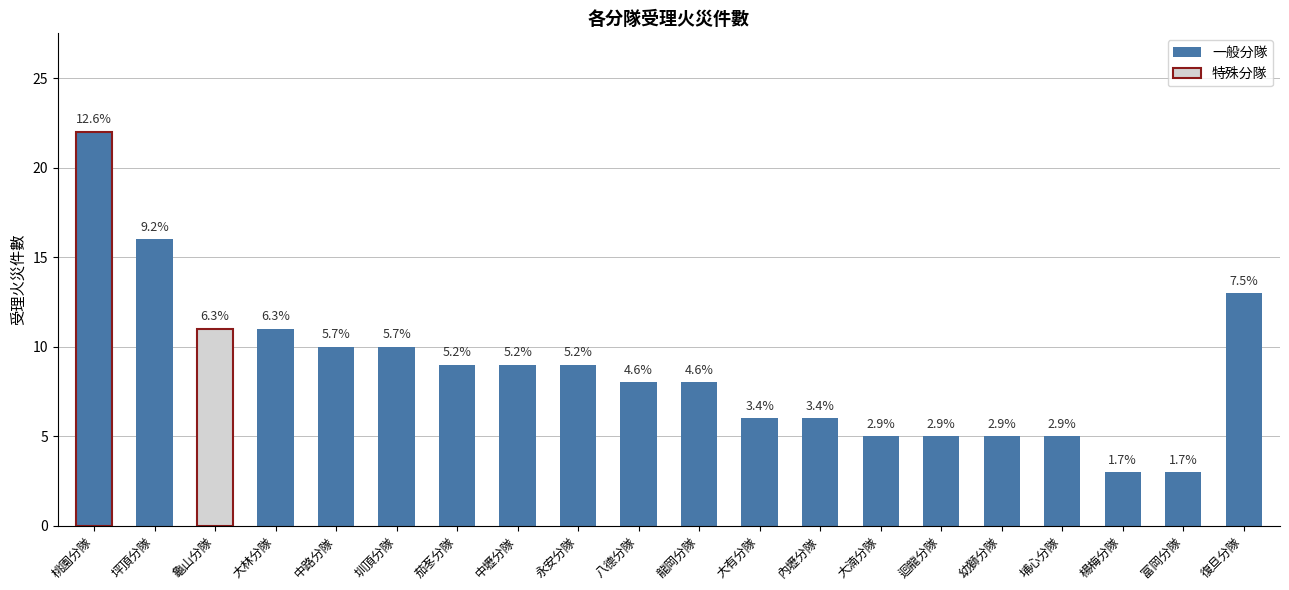

How many bars are there in total?

20